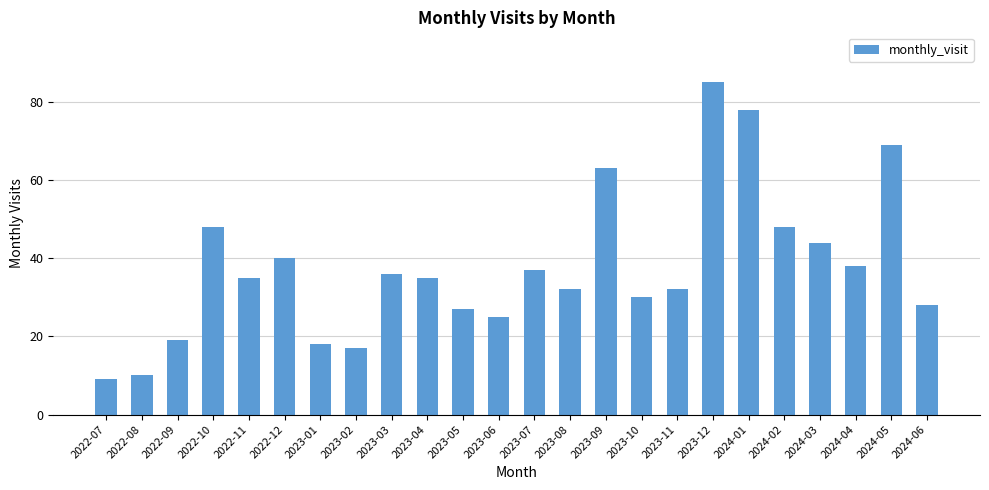

Read the value at 2022-12, to the nearest 5.

40